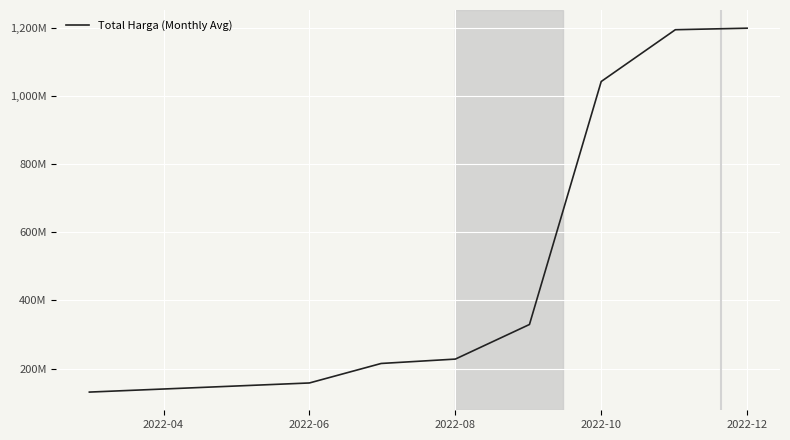

Reading left to right, list all the values displayed in this chart.

130894516.8	157684159.6	214967485.3	227815351.5	329492743.1	1043357278.2	1195542966.2	1200000000.0